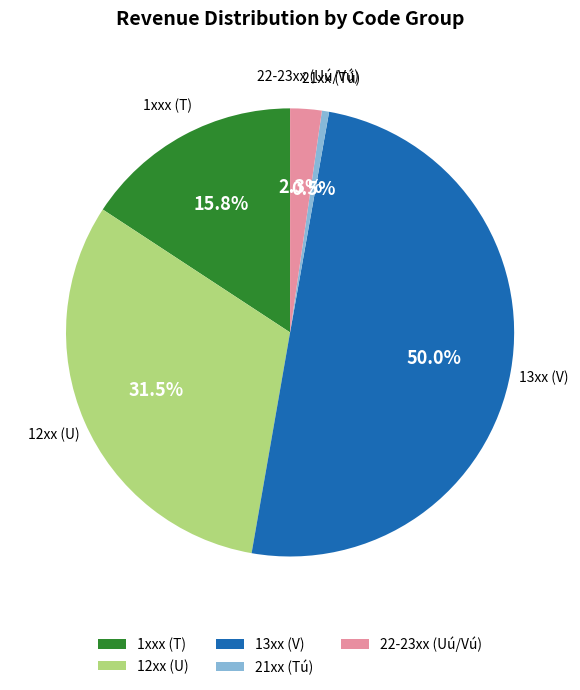

Combined, do 12xx (U) and 13xx (V) account for over 50%?

Yes